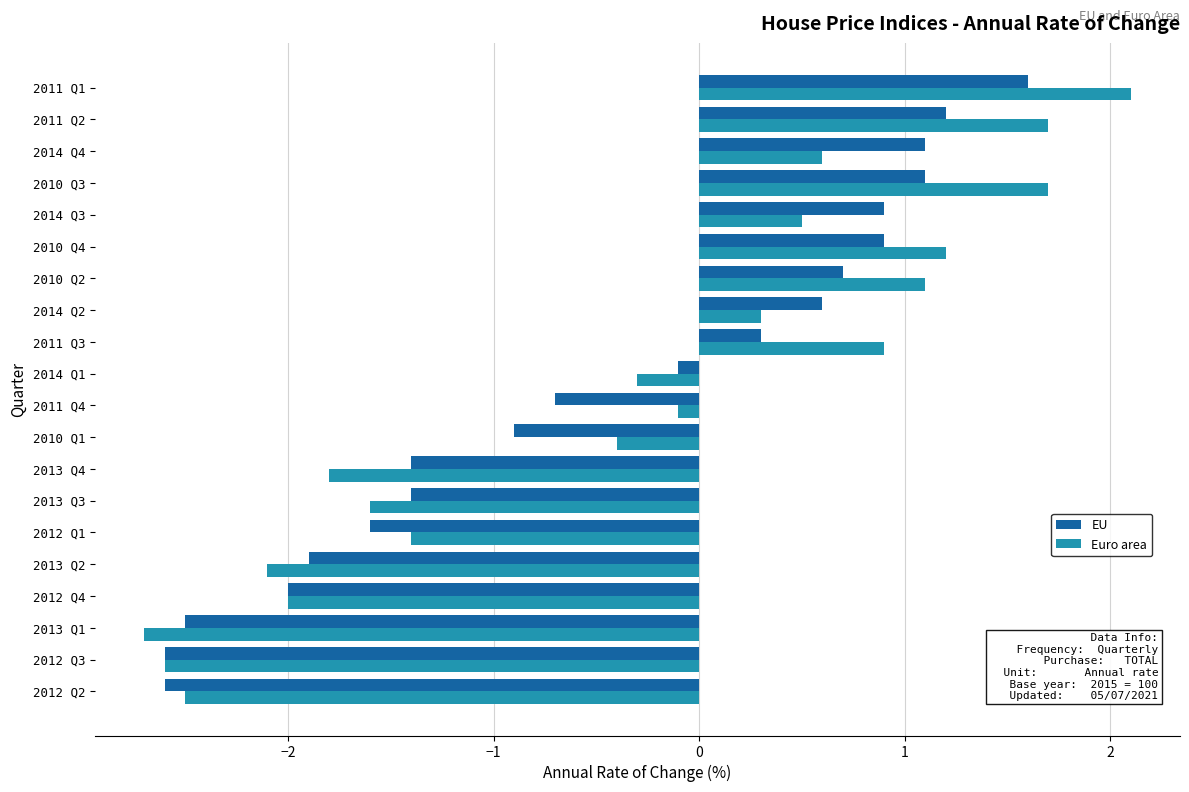

What is the approximate value of Euro area at 2010 Q4?

1.2